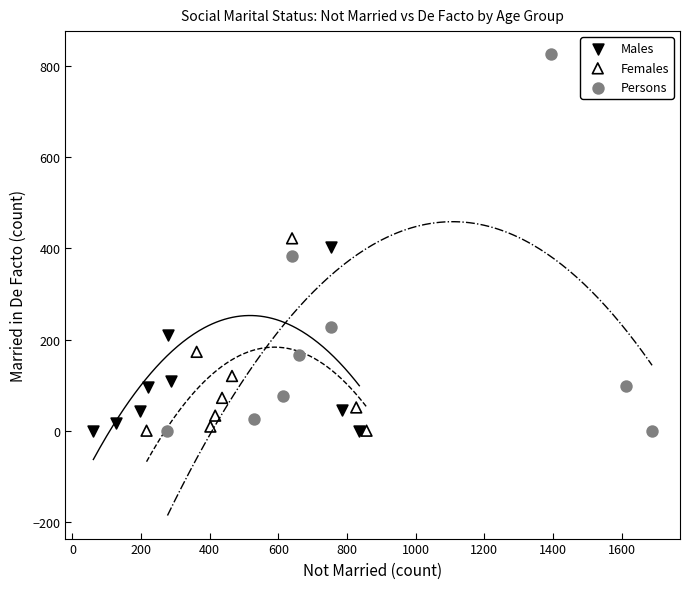

Which series has the largest Y range (max minus min)?

Persons